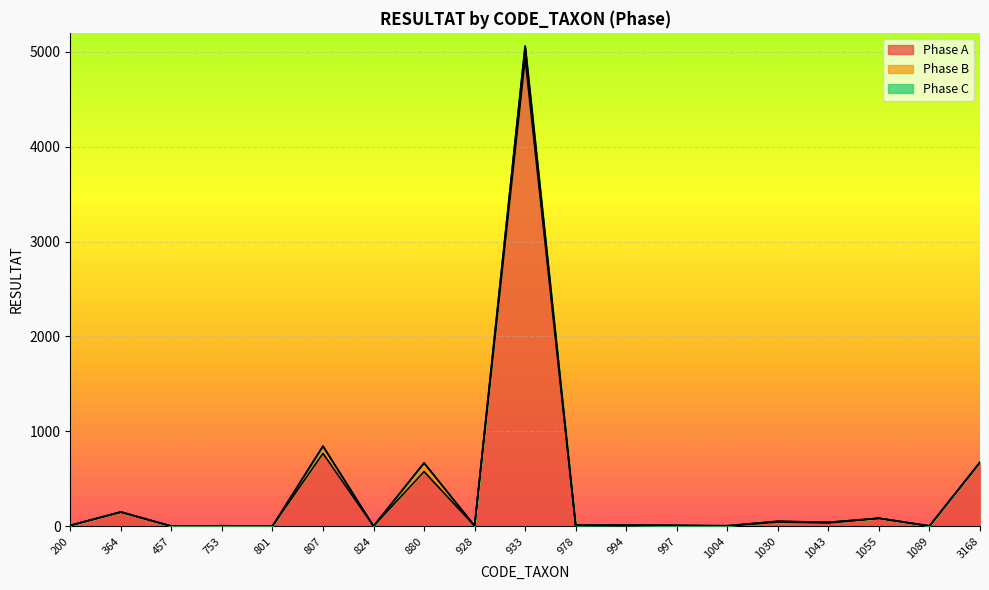

List the labels in order of Phase B value, smallest first.

457, 801, 824, 928, 997, 1055, 200, 753, 364, 1004, 3168, 994, 1089, 978, 1043, 1030, 807, 880, 933